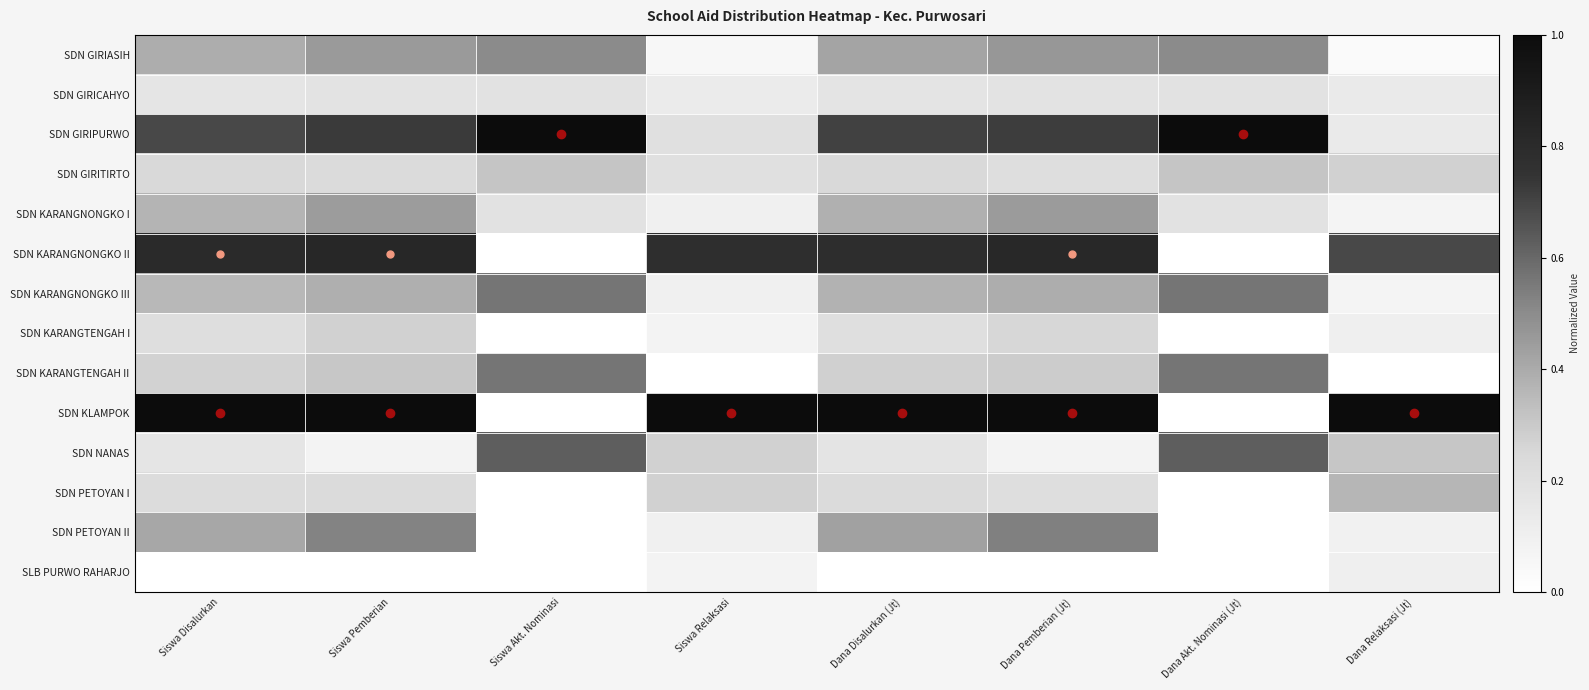

Reading left to right, what are all the values shown in this chart?

SDN GIRIASIH: Siswa Disalurkan=0.4	Siswa Pemberian=0.5	Siswa Akt. Nominasi=0.5	Siswa Relaksasi=0.1	Dana Disalurkan (Jt)=0.4	Dana Pemberian (Jt)=0.5	Dana Akt. Nominasi (Jt)=0.5	Dana Relaksasi (Jt)=0.0
SDN GIRICAHYO: Siswa Disalurkan=0.2	Siswa Pemberian=0.2	Siswa Akt. Nominasi=0.2	Siswa Relaksasi=0.1	Dana Disalurkan (Jt)=0.2	Dana Pemberian (Jt)=0.2	Dana Akt. Nominasi (Jt)=0.2	Dana Relaksasi (Jt)=0.1
SDN GIRIPURWO: Siswa Disalurkan=0.7	Siswa Pemberian=0.7	Siswa Akt. Nominasi=1.0	Siswa Relaksasi=0.2	Dana Disalurkan (Jt)=0.7	Dana Pemberian (Jt)=0.7	Dana Akt. Nominasi (Jt)=1.0	Dana Relaksasi (Jt)=0.1
SDN GIRITIRTO: Siswa Disalurkan=0.2	Siswa Pemberian=0.2	Siswa Akt. Nominasi=0.3	Siswa Relaksasi=0.2	Dana Disalurkan (Jt)=0.2	Dana Pemberian (Jt)=0.2	Dana Akt. Nominasi (Jt)=0.3	Dana Relaksasi (Jt)=0.3
SDN KARANGNONGKO I: Siswa Disalurkan=0.4	Siswa Pemberian=0.4	Siswa Akt. Nominasi=0.2	Siswa Relaksasi=0.1	Dana Disalurkan (Jt)=0.4	Dana Pemberian (Jt)=0.4	Dana Akt. Nominasi (Jt)=0.2	Dana Relaksasi (Jt)=0.1
SDN KARANGNONGKO II: Siswa Disalurkan=0.8	Siswa Pemberian=0.8	Siswa Akt. Nominasi=0.0	Siswa Relaksasi=0.8	Dana Disalurkan (Jt)=0.8	Dana Pemberian (Jt)=0.8	Dana Akt. Nominasi (Jt)=0.0	Dana Relaksasi (Jt)=0.7
SDN KARANGNONGKO III: Siswa Disalurkan=0.4	Siswa Pemberian=0.4	Siswa Akt. Nominasi=0.6	Siswa Relaksasi=0.1	Dana Disalurkan (Jt)=0.4	Dana Pemberian (Jt)=0.4	Dana Akt. Nominasi (Jt)=0.6	Dana Relaksasi (Jt)=0.1
SDN KARANGTENGAH I: Siswa Disalurkan=0.2	Siswa Pemberian=0.3	Siswa Akt. Nominasi=0.0	Siswa Relaksasi=0.1	Dana Disalurkan (Jt)=0.2	Dana Pemberian (Jt)=0.3	Dana Akt. Nominasi (Jt)=0.0	Dana Relaksasi (Jt)=0.1
SDN KARANGTENGAH II: Siswa Disalurkan=0.3	Siswa Pemberian=0.3	Siswa Akt. Nominasi=0.6	Siswa Relaksasi=0.0	Dana Disalurkan (Jt)=0.3	Dana Pemberian (Jt)=0.3	Dana Akt. Nominasi (Jt)=0.6	Dana Relaksasi (Jt)=0.0
SDN KLAMPOK: Siswa Disalurkan=1.0	Siswa Pemberian=1.0	Siswa Akt. Nominasi=0.0	Siswa Relaksasi=1.0	Dana Disalurkan (Jt)=1.0	Dana Pemberian (Jt)=1.0	Dana Akt. Nominasi (Jt)=0.0	Dana Relaksasi (Jt)=1.0
SDN NANAS: Siswa Disalurkan=0.2	Siswa Pemberian=0.1	Siswa Akt. Nominasi=0.6	Siswa Relaksasi=0.3	Dana Disalurkan (Jt)=0.2	Dana Pemberian (Jt)=0.1	Dana Akt. Nominasi (Jt)=0.6	Dana Relaksasi (Jt)=0.3
SDN PETOYAN I: Siswa Disalurkan=0.2	Siswa Pemberian=0.2	Siswa Akt. Nominasi=0.0	Siswa Relaksasi=0.3	Dana Disalurkan (Jt)=0.2	Dana Pemberian (Jt)=0.2	Dana Akt. Nominasi (Jt)=0.0	Dana Relaksasi (Jt)=0.4
SDN PETOYAN II: Siswa Disalurkan=0.4	Siswa Pemberian=0.5	Siswa Akt. Nominasi=0.0	Siswa Relaksasi=0.1	Dana Disalurkan (Jt)=0.4	Dana Pemberian (Jt)=0.5	Dana Akt. Nominasi (Jt)=0.0	Dana Relaksasi (Jt)=0.1
SLB PURWO RAHARJO: Siswa Disalurkan=0.0	Siswa Pemberian=0.0	Siswa Akt. Nominasi=0.0	Siswa Relaksasi=0.1	Dana Disalurkan (Jt)=0.0	Dana Pemberian (Jt)=0.0	Dana Akt. Nominasi (Jt)=0.0	Dana Relaksasi (Jt)=0.1